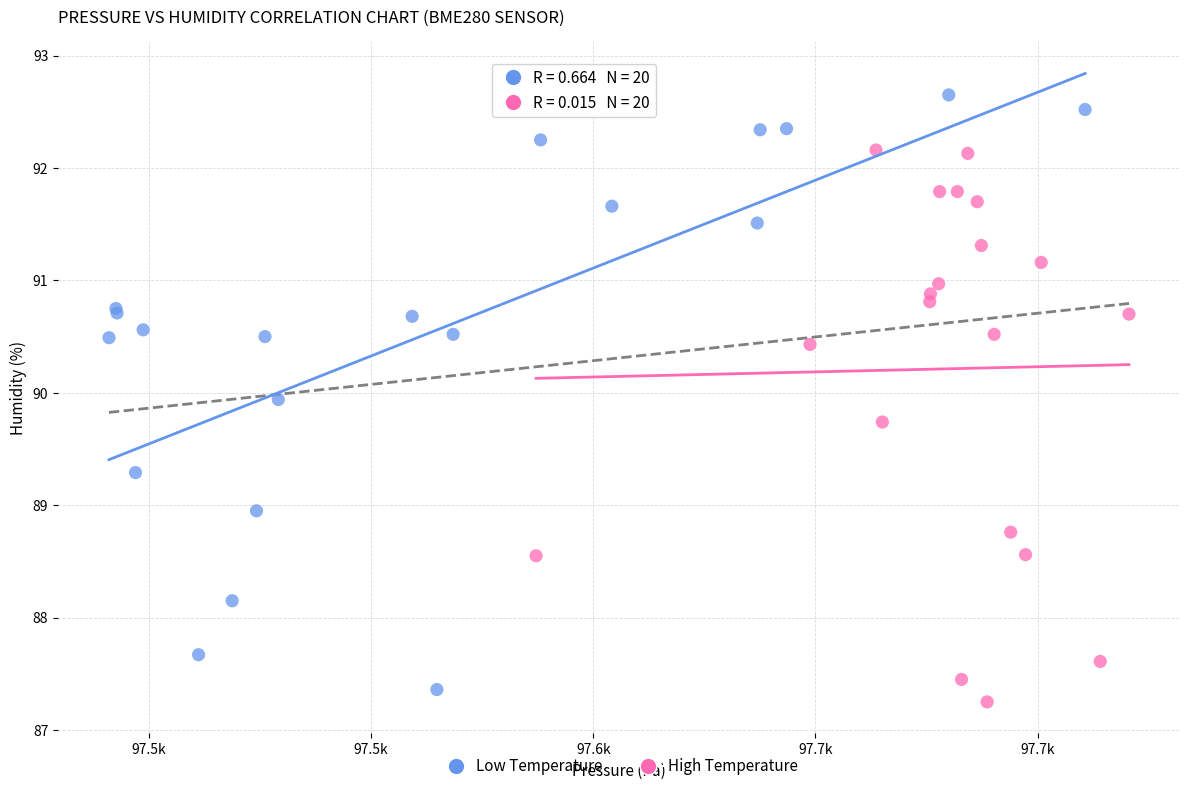

Which series has the widest spread of Y values?

Low Temperature